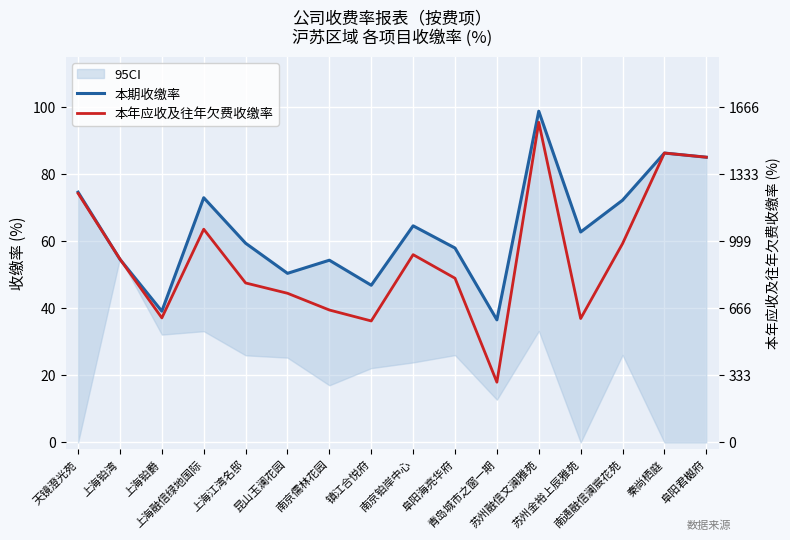

What is the total value across all series at 南京铂岸中心?

120.5